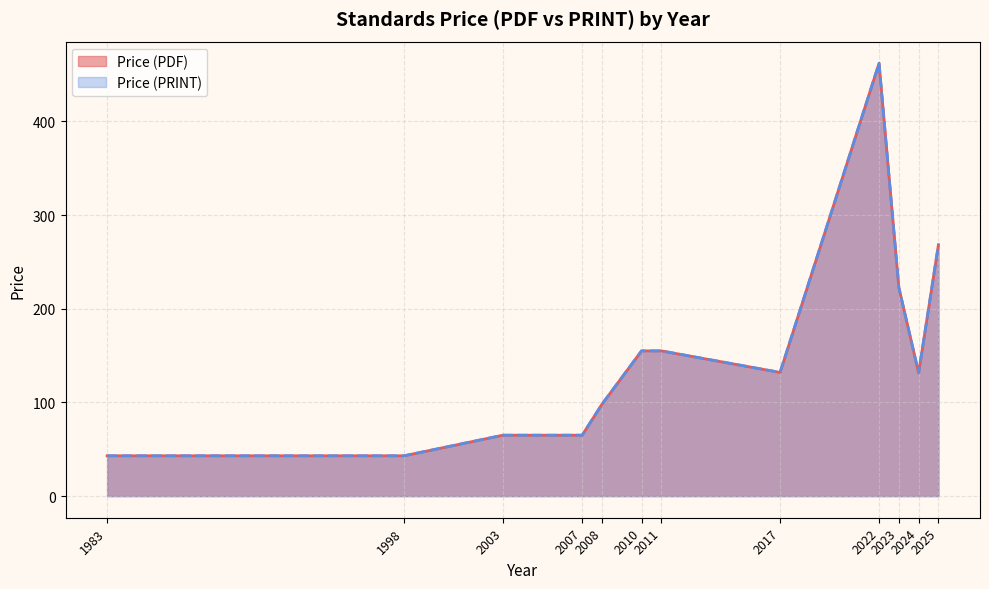

How many series are shown in this chart?

2